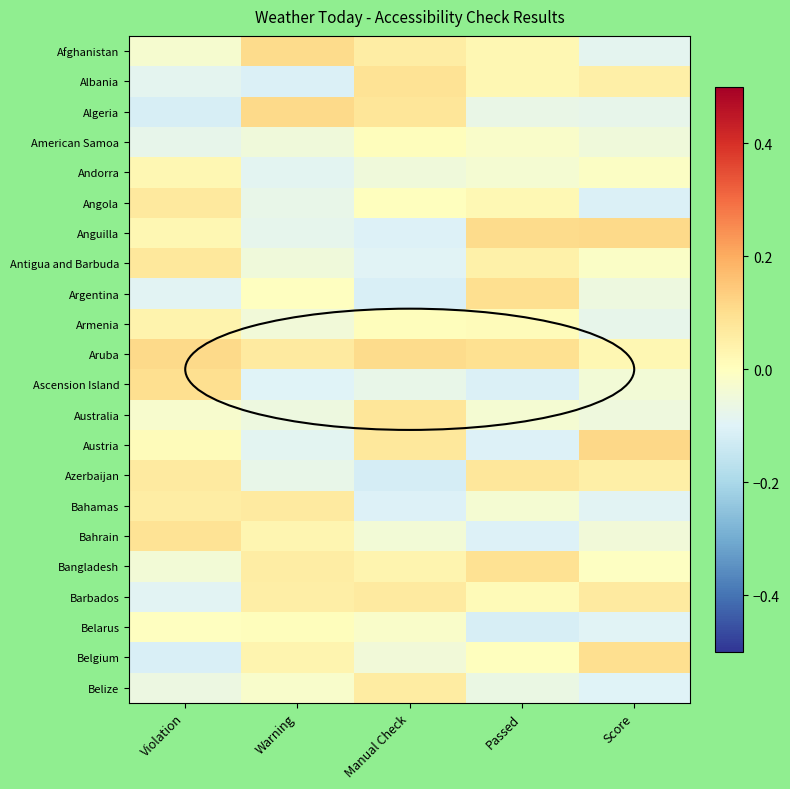

Between Violation and Score, which series saw the biggest shift?

Belgium